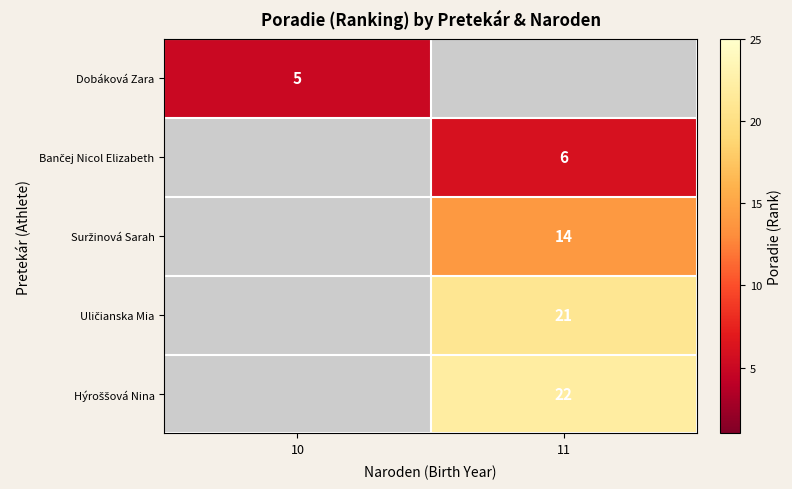

The Dobáková Zara series shows 9 at 10. True or false?

False